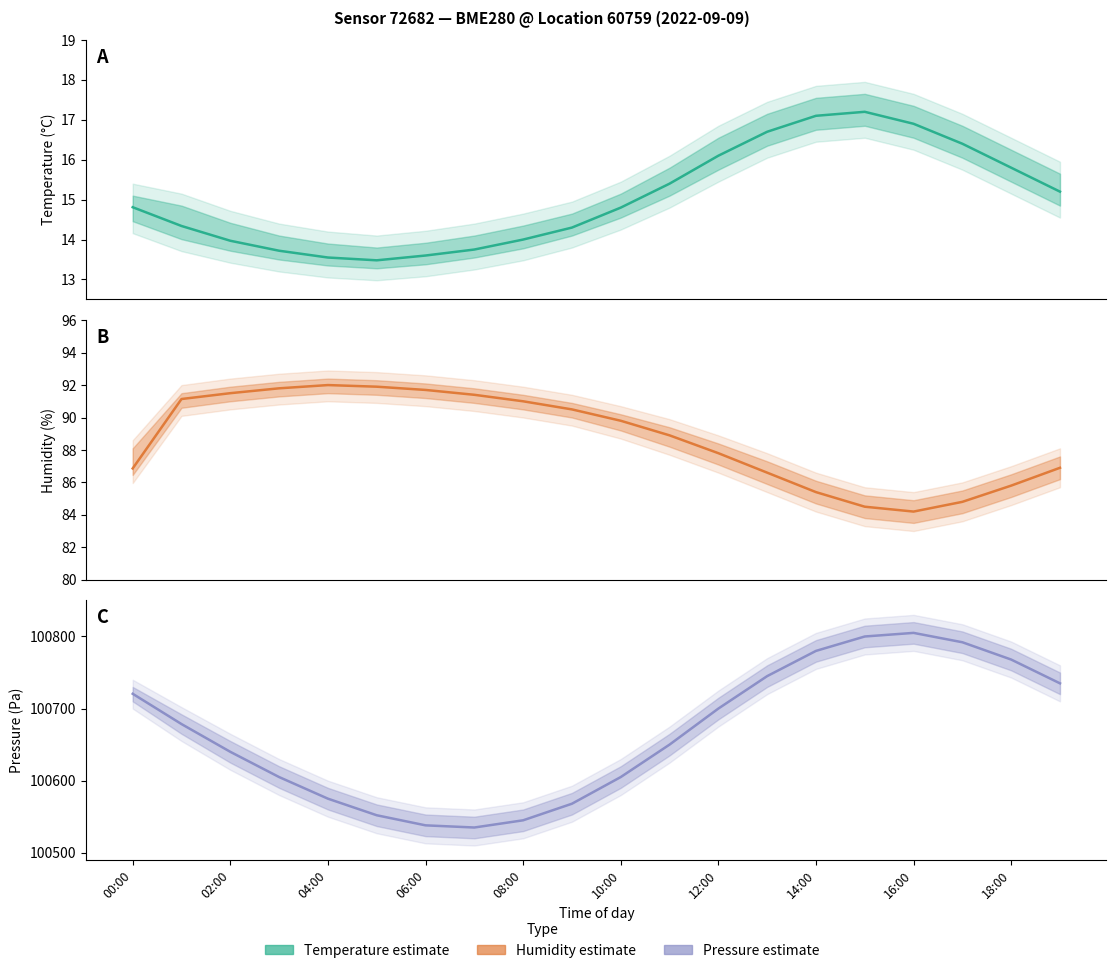

What is the sum of all humidity values?

1774.5